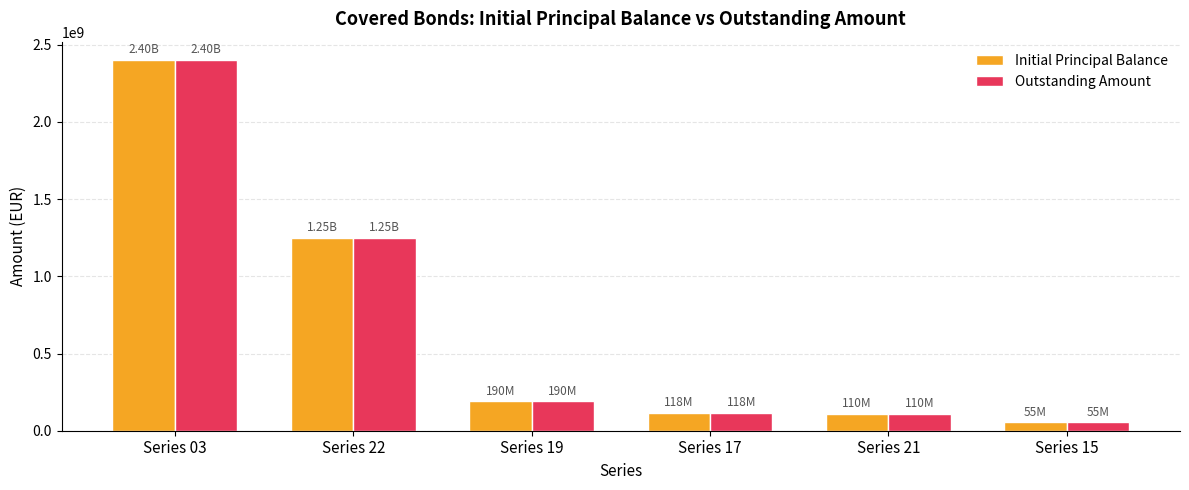

What is the label of the 4th bar from the left?

Series 17